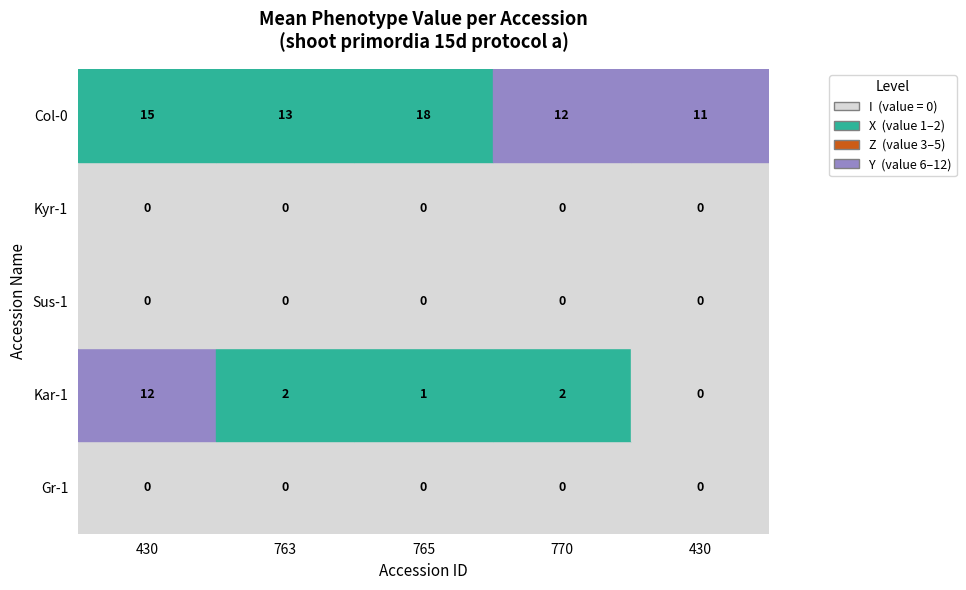

Is the value of Kyr-1 at 1 greater than the value of Sus-1 at 3?

No